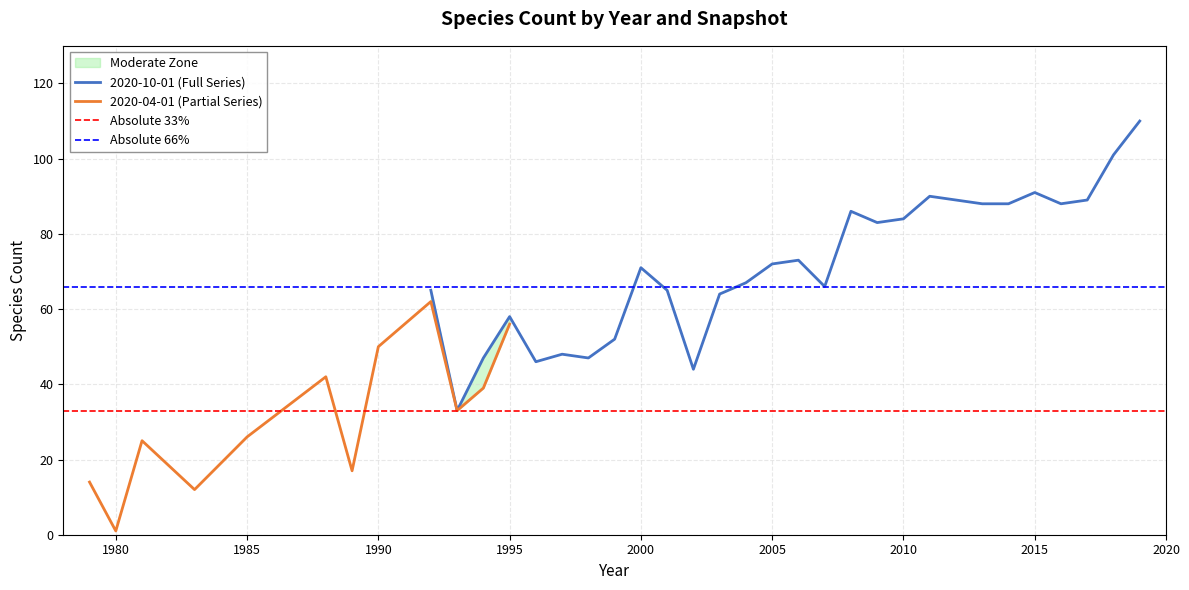

Reading left to right, extract all data points from this chart.

65	33	47	58	46	48	47	52	71	65	44	64	67	72	73	66	86	83	84	90	89	88	88	91	88	89	101	110